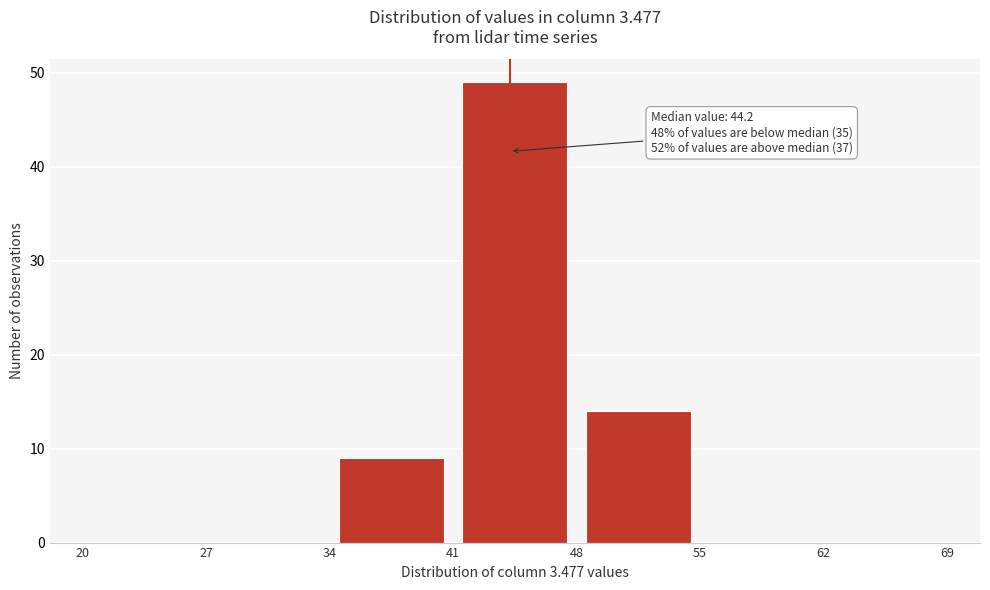

Which range on the x-axis has the tallest bar?

41 to 48